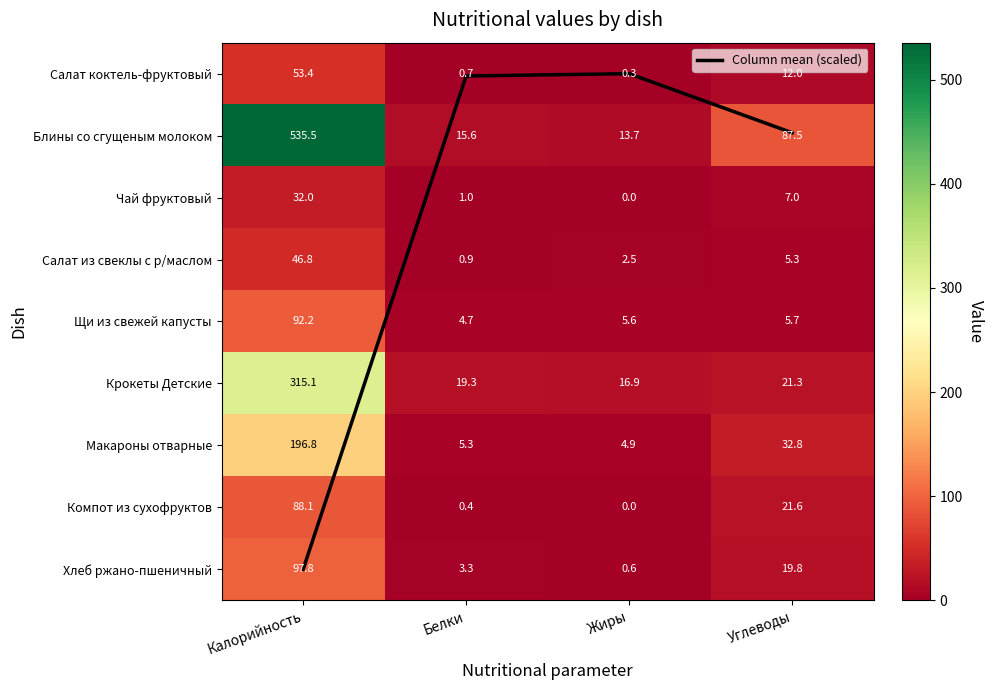

Which series has the largest total across all categories?

Блины со сгущеным молоком